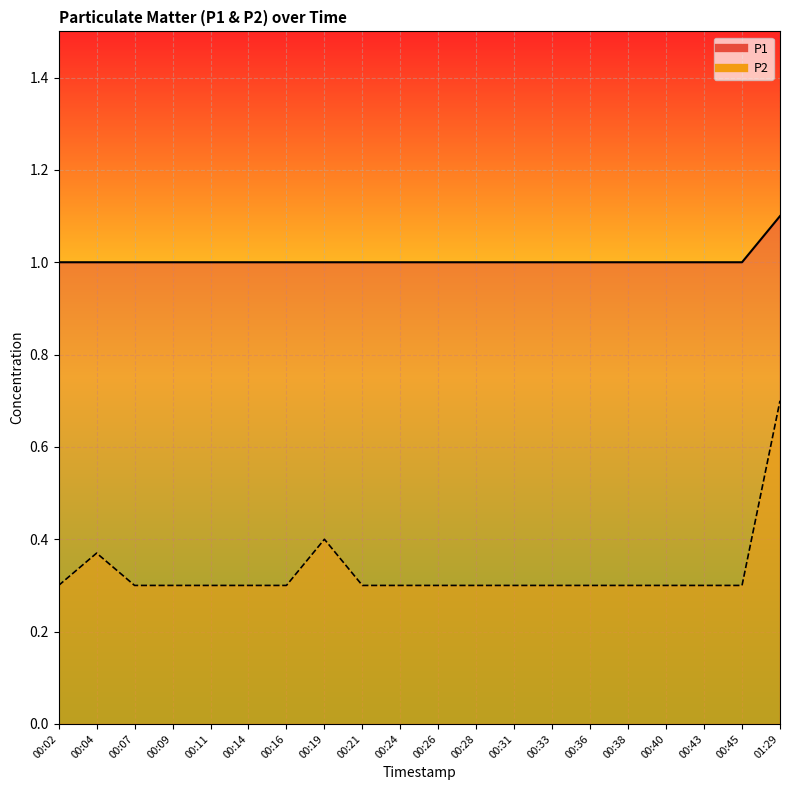

What is the sum of the P2 values at 00:14 and 00:11?

0.6